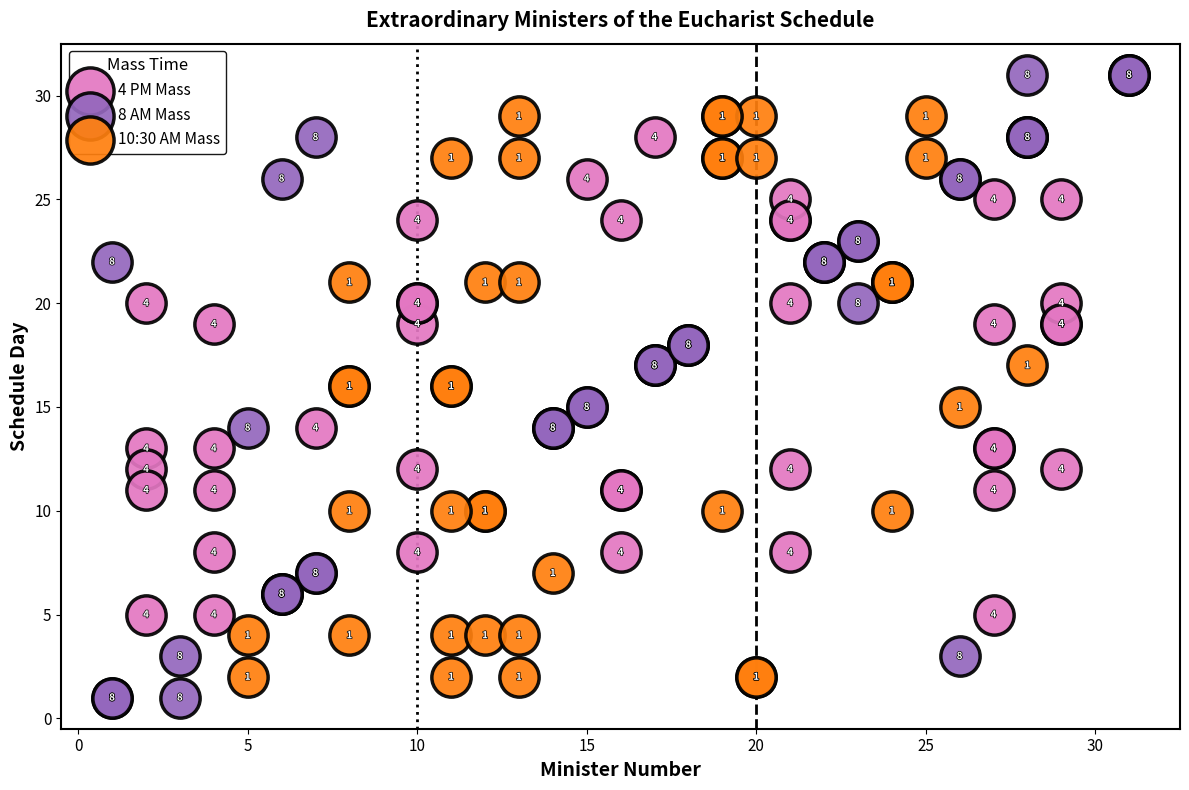

Which series reaches the maximum Y coordinate?

8 AM Mass